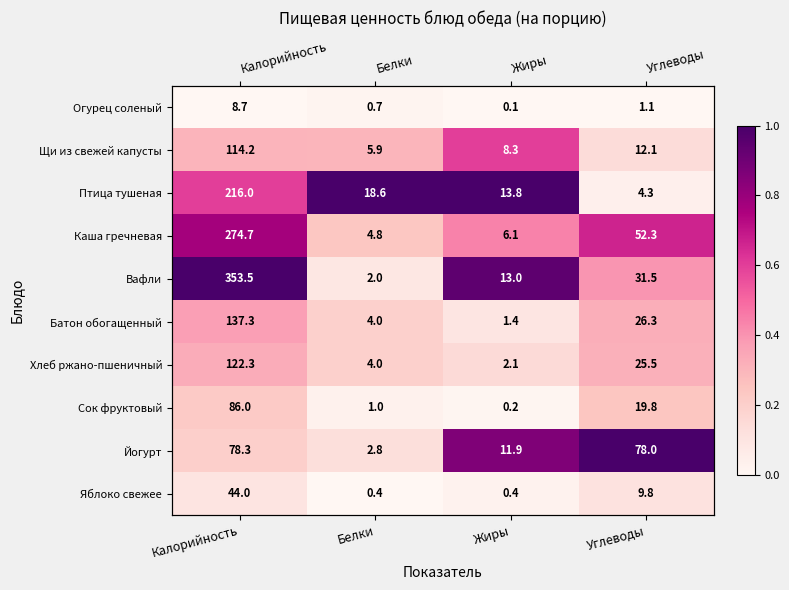

Where is Птица тушеная nearest to the value 0?

Углеводы